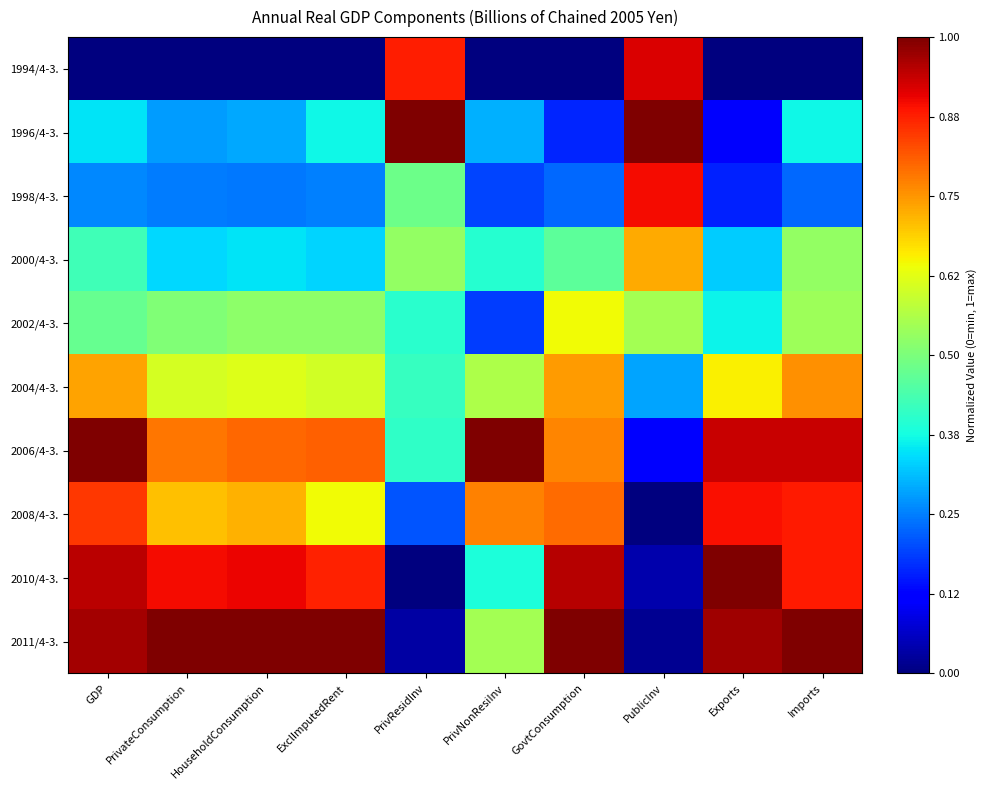

At how many categories does at least one series exceed 0?

10